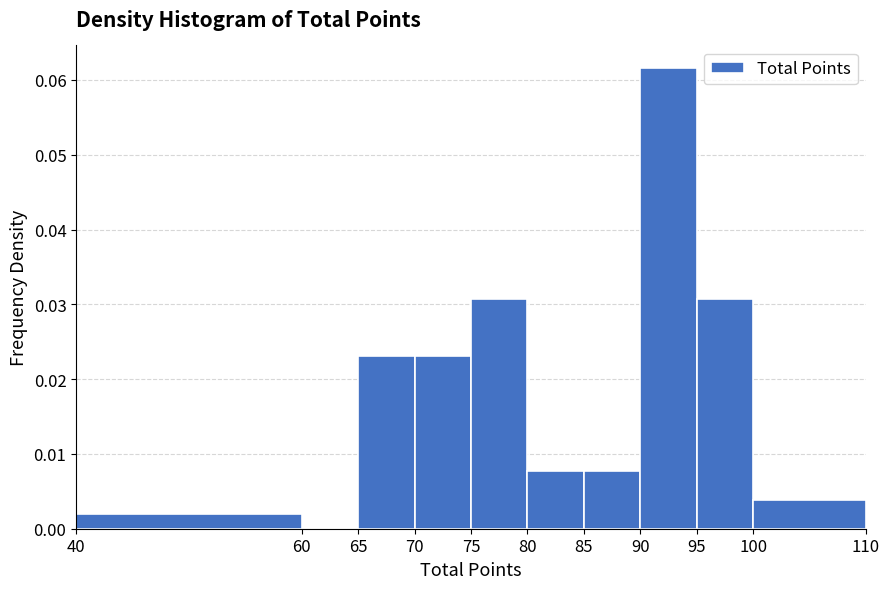

Reading left to right, transcribe this chart: for each bar, give the range it covers on the x-axis and its height. The values are not printed on the chart, so give them approximately, as read against the axis.

40 to 60: 0.002
60 to 65: 0
65 to 70: 0.023
70 to 75: 0.023
75 to 80: 0.031
80 to 85: 0.008
85 to 90: 0.008
90 to 95: 0.062
95 to 100: 0.031
100 to 110: 0.004